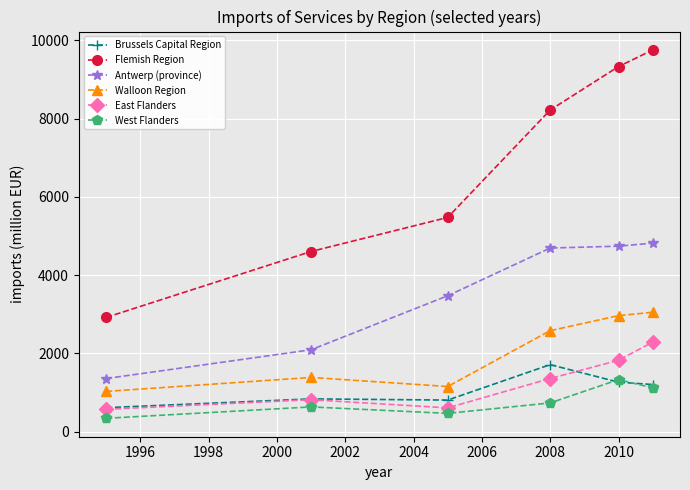

True or false: Flemish Region and East Flanders intersect in this chart.

False